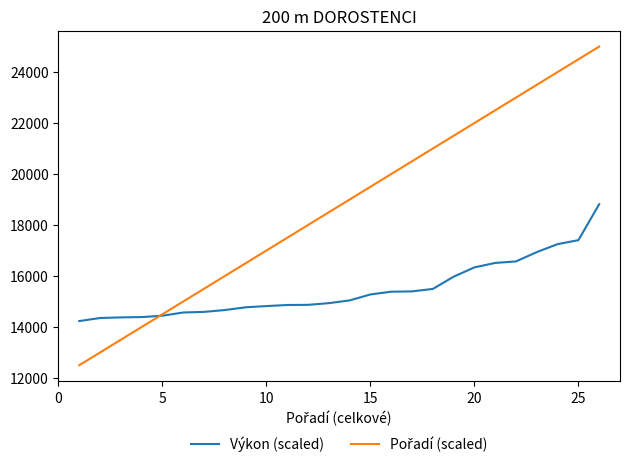

Count the number of categories in the chart.

26